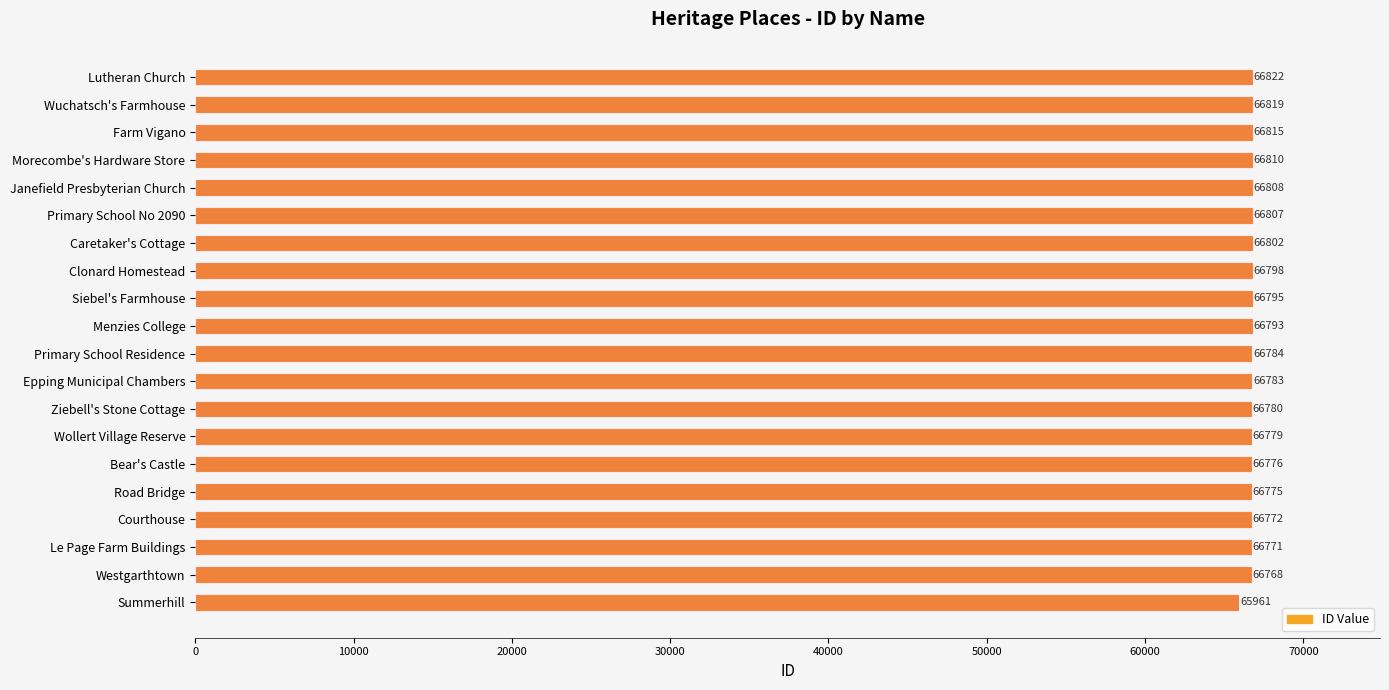

Reading left to right, list all the values displayed in this chart.

ID: 65961	66768	66771	66772	66775	66776	66779	66780	66783	66784	66793	66795	66798	66802	66807	66808	66810	66815	66819	66822
ID (highlight): 65961	66768	66771	66772	66775	66776	66779	66780	66783	66784	66793	66795	66798	66802	66807	66808	66810	66815	66819	66822